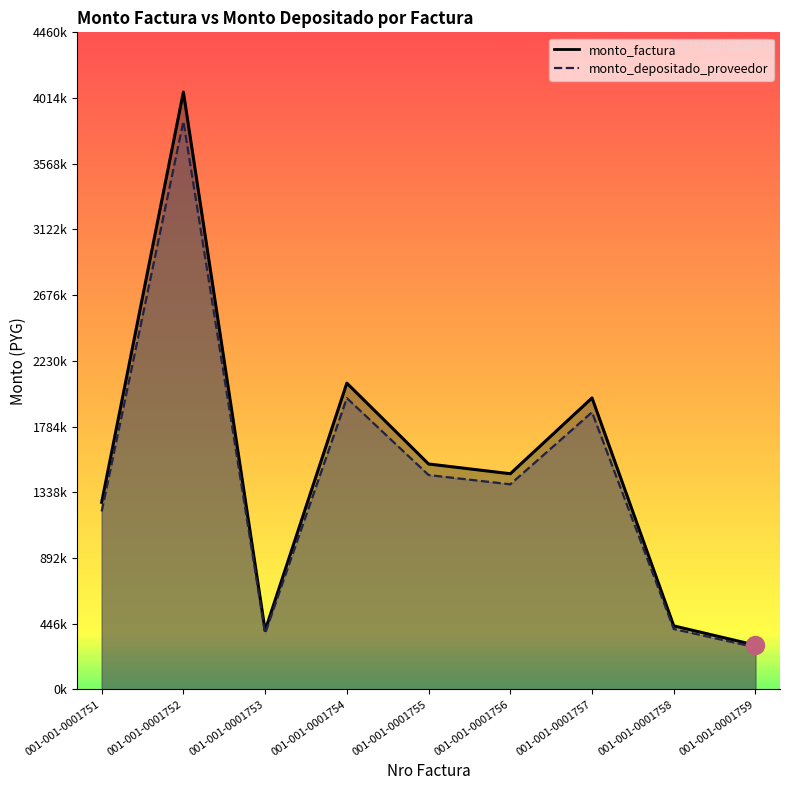

What is the difference between the monto_depositado_proveedor values at 001-001-0001752 and 001-001-0001753?

3475838